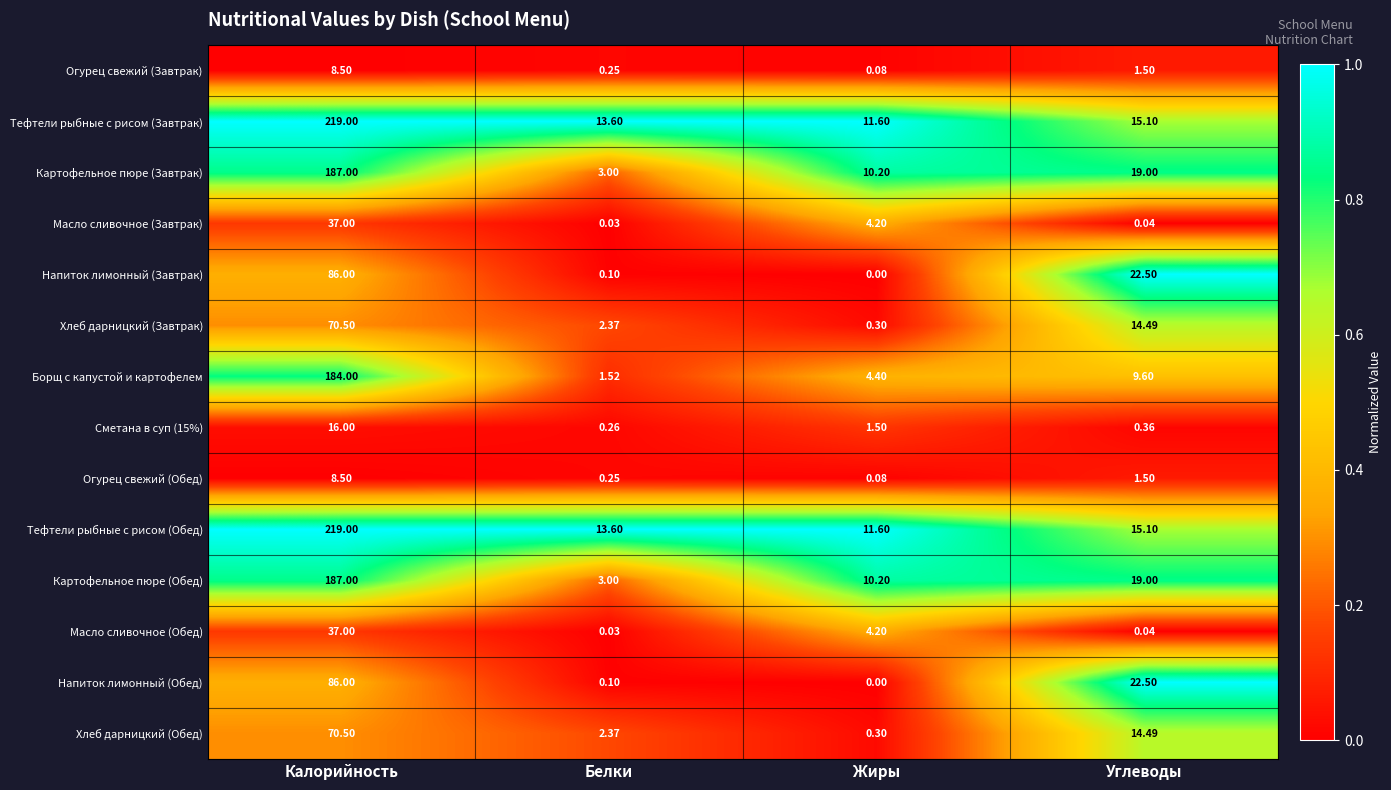

Which category has the highest value in the Масло сливочное (Обед) series?

Калорийность